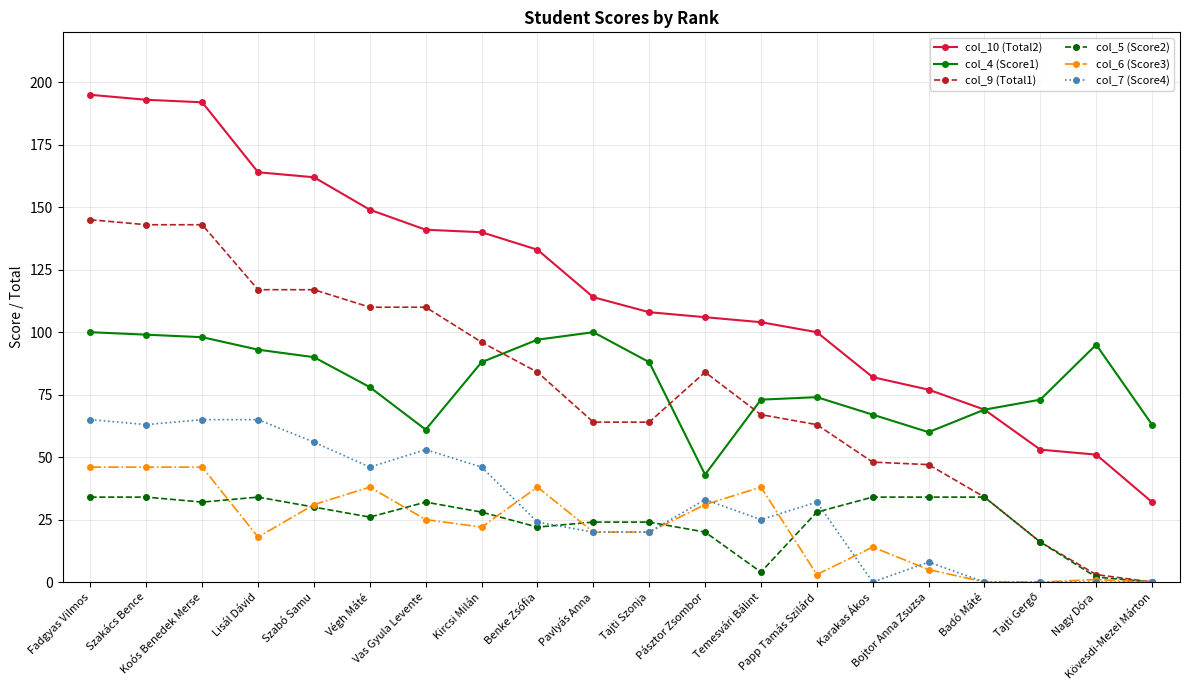

What is the sum of all col_7 (Score4) values?

621